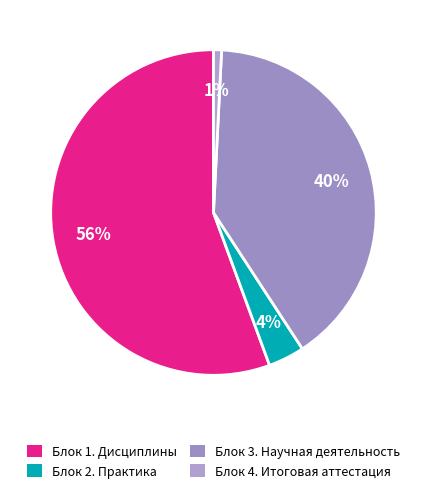

Which slice represents more than half of the pie?

Блок 1. Дисциплины